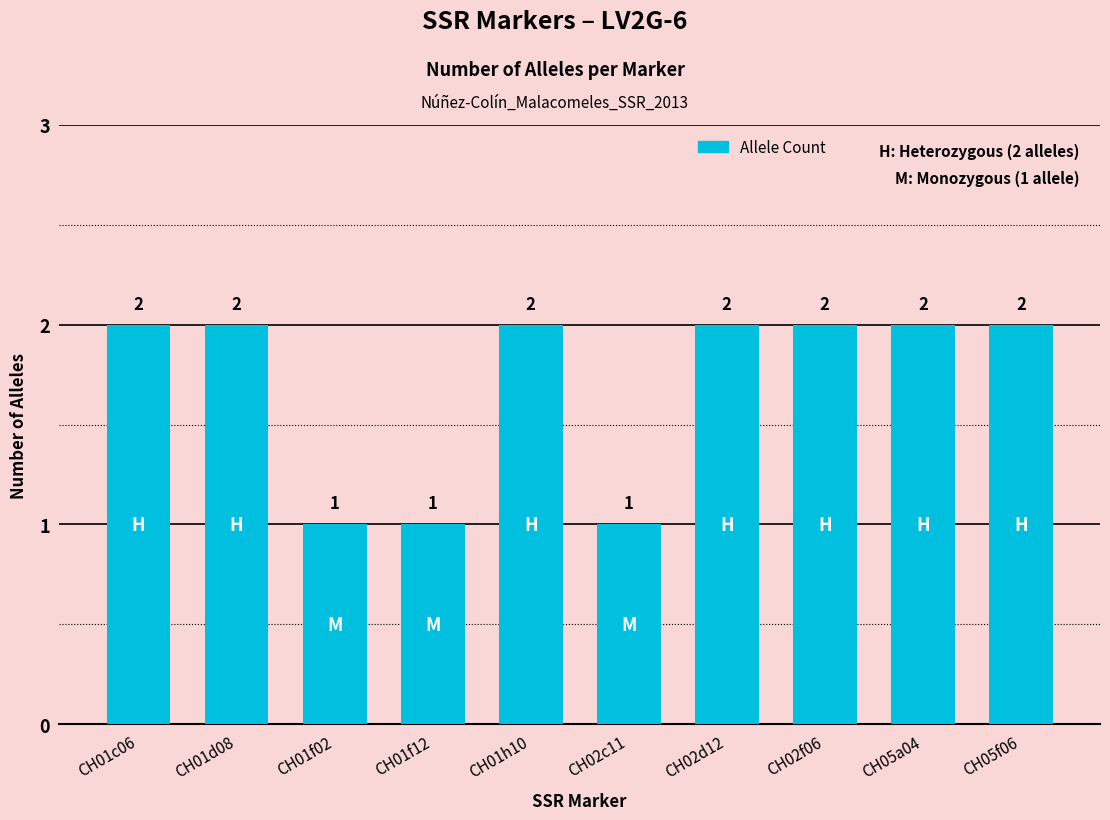

Are the bars grouped side by side (vs. stacked)?

No